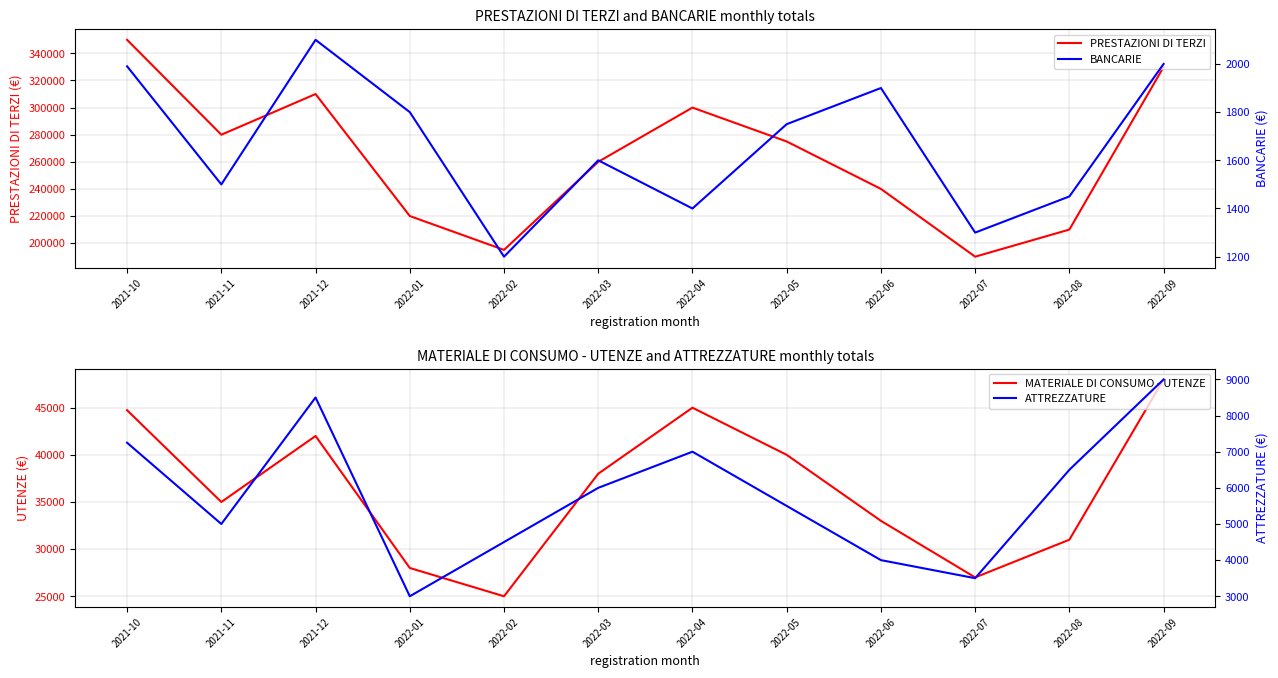

How many interior local peaks does the ATTREZZATURE series have?

2